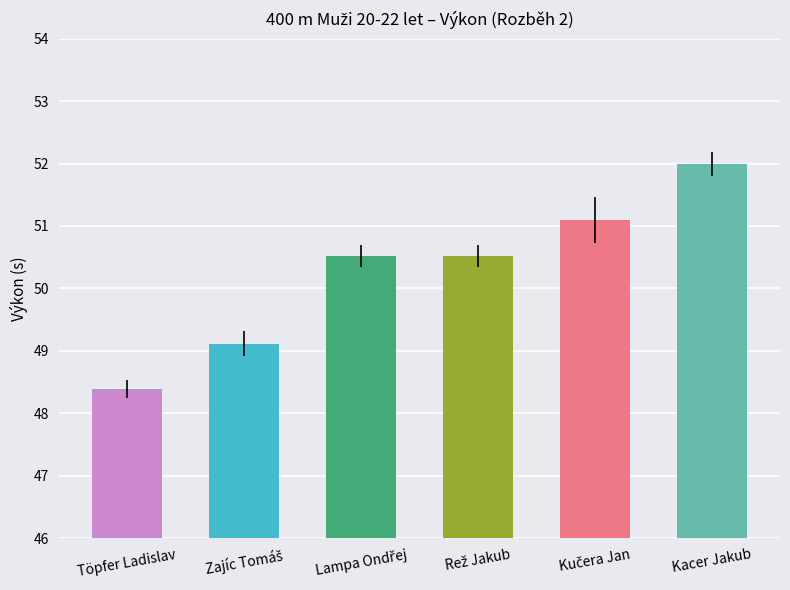

Does the chart contain stacked bars?

No